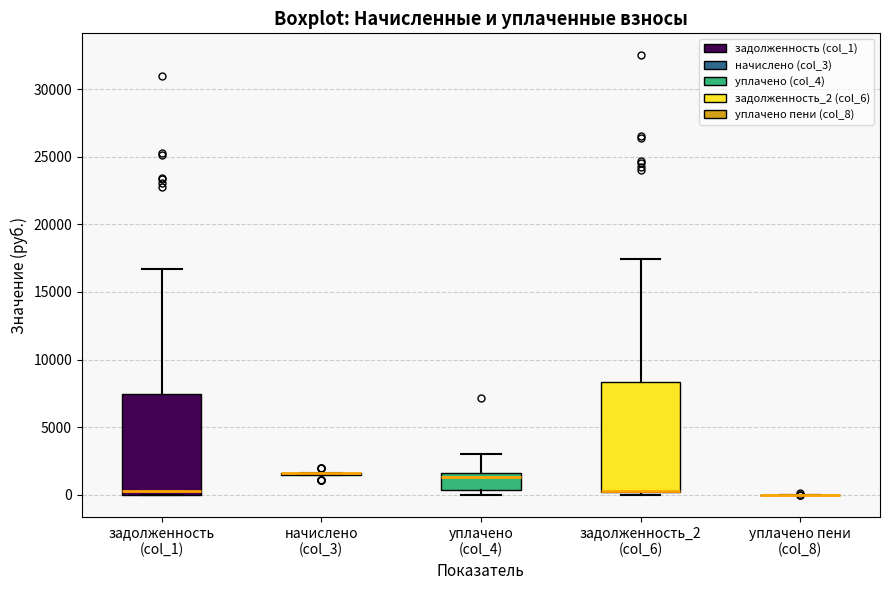

Where is the lower edge of the box for уплачено (col_4) on the y-axis? The values are not printed on the chart, so give them approximately, as read against the axis.

500